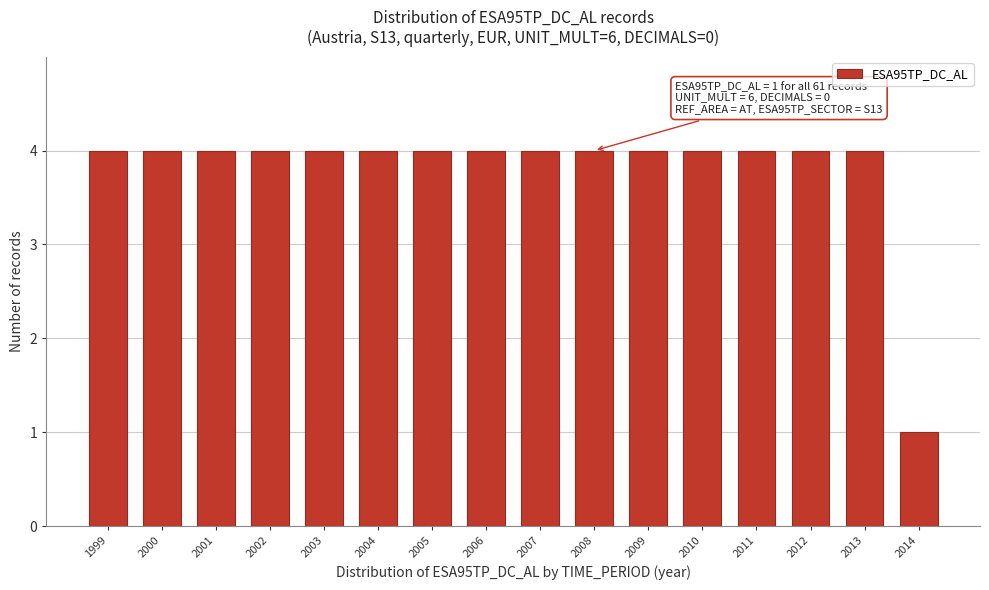

Reading left to right, transcribe all the data shown in this chart.

4	4	4	4	4	4	4	4	4	4	4	4	4	4	4	1